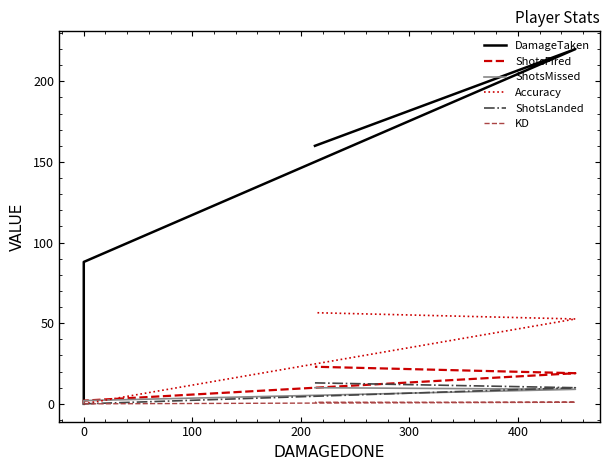

True or false: Accuracy has a value of 25.6 at 0.

False